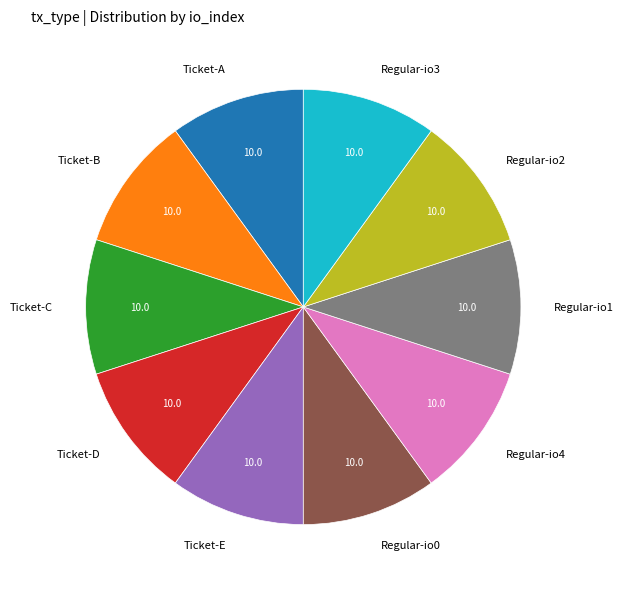

How many segments does this pie chart have?

10